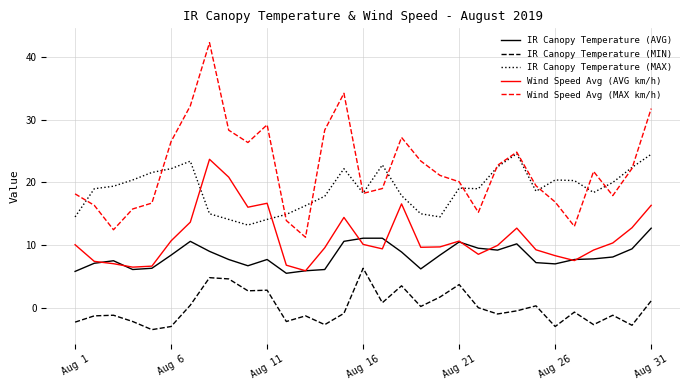

Which series has the widest spread of values?

Wind Speed Avg (MAX km/h)